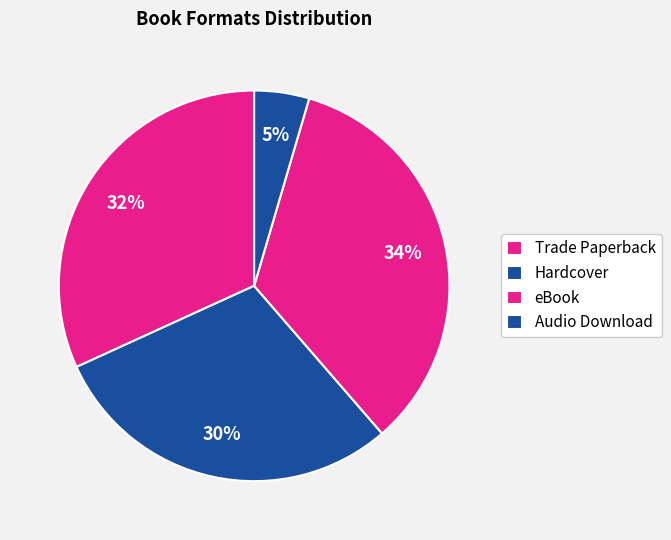

How many slices are in this pie chart?

4